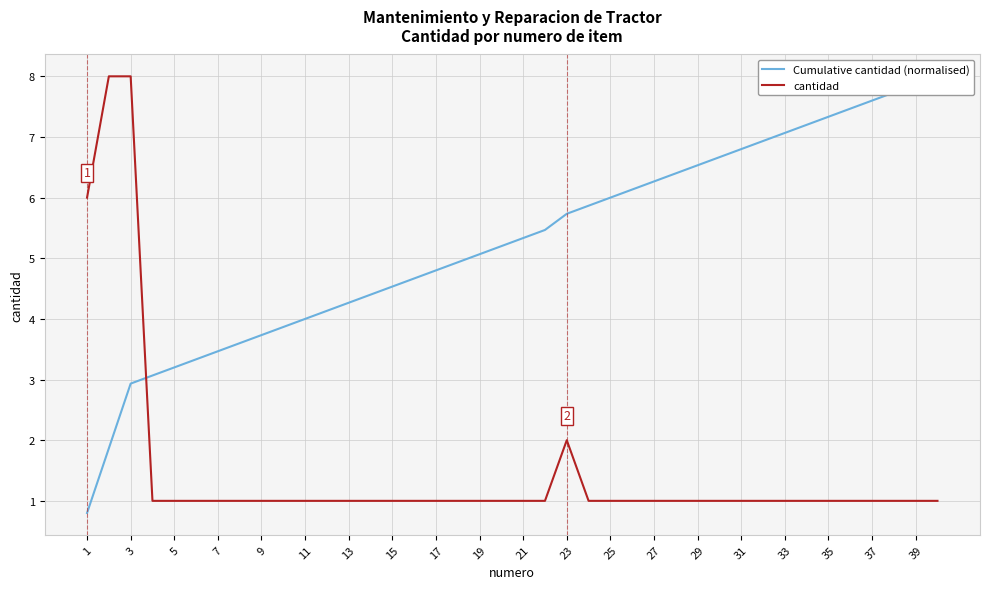

List the series in order of their peak value, highest first.

Cumulative cantidad (normalised), cantidad